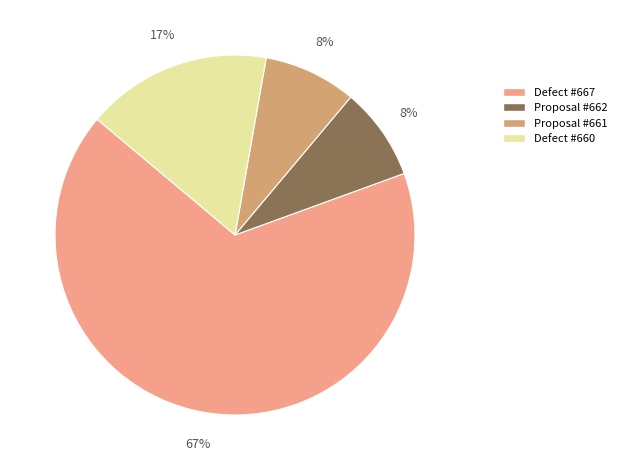

To the nearest percent, what portion does Proposal #661 represent?

8%